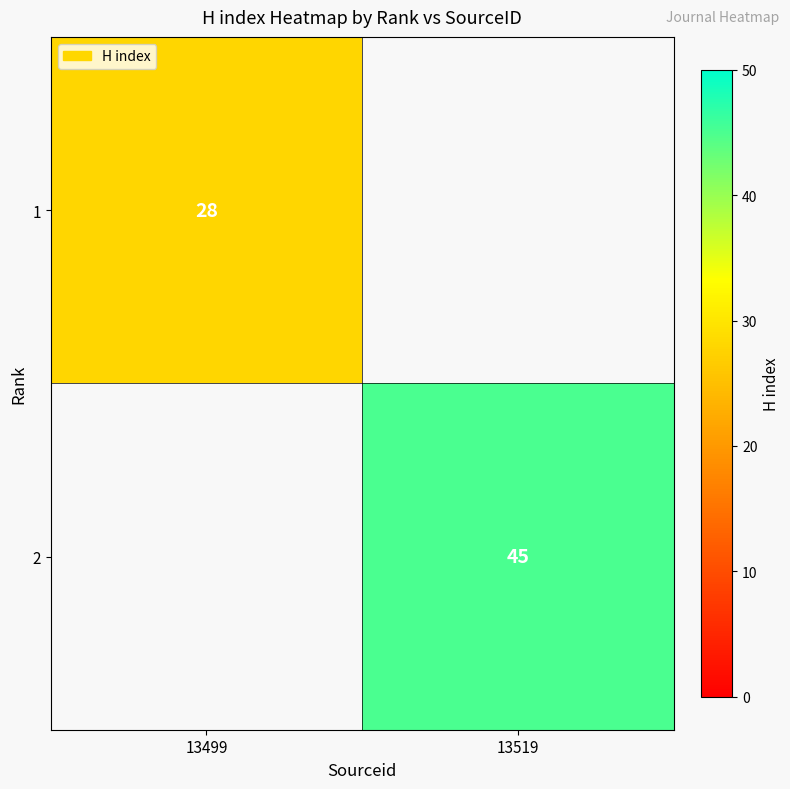

How many categories are shown in the chart?

2